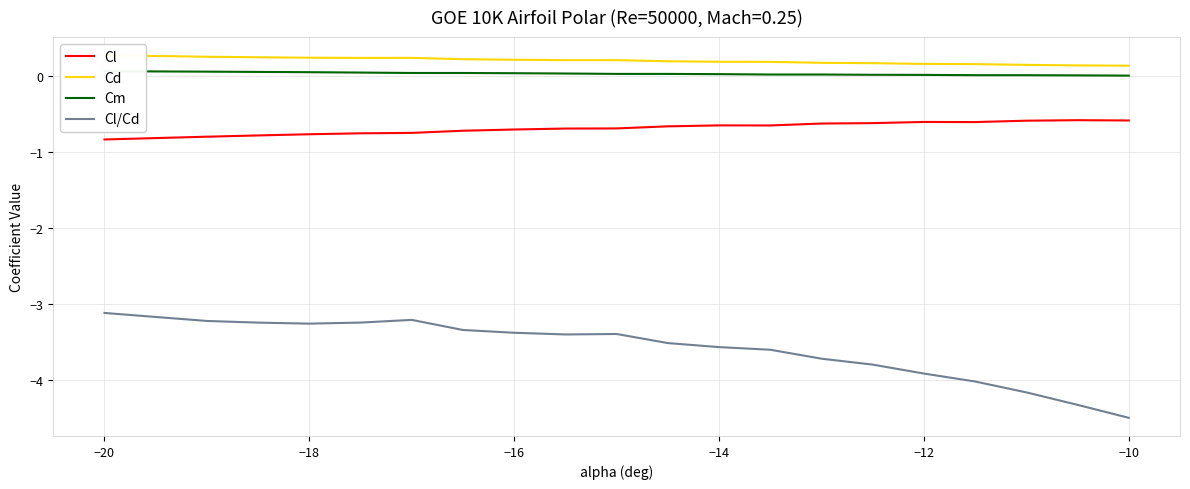

What is the difference between the maximum and minimum values in the Cm series?

0.1